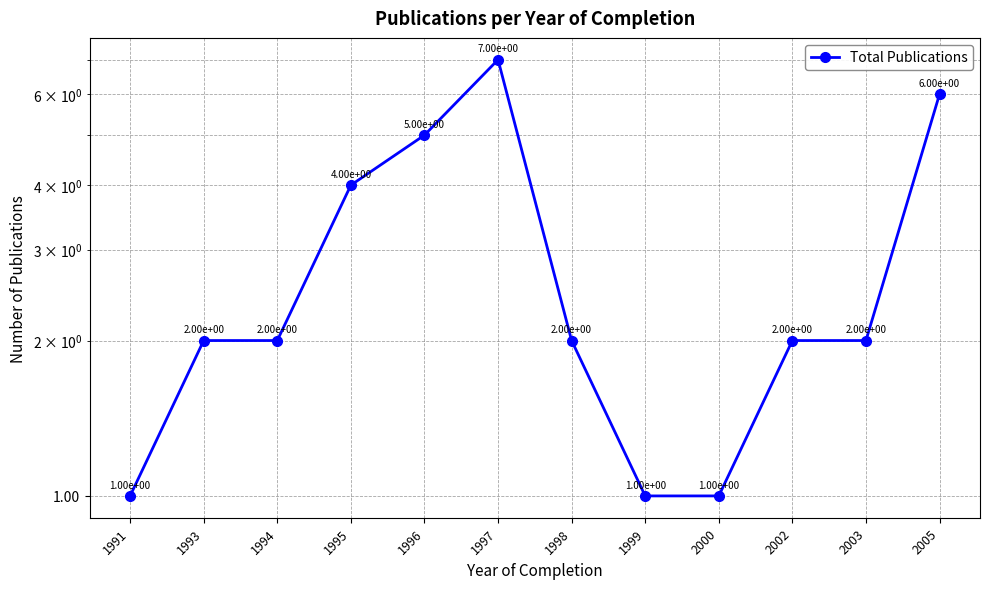

How many lines are shown in the chart?

1